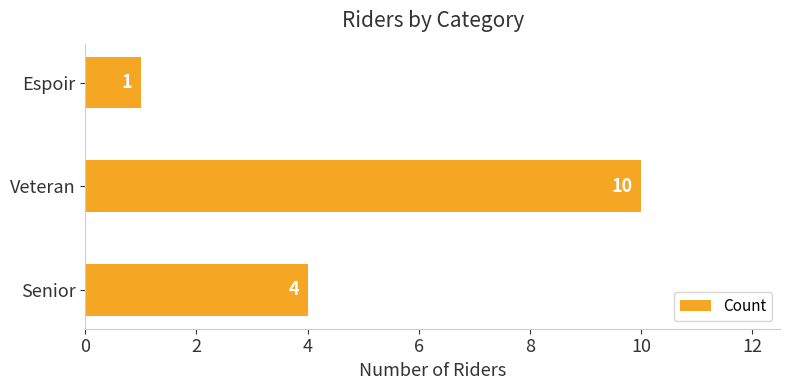

Approximately how many times larger is the value at Senior compared to Veteran?

0.4